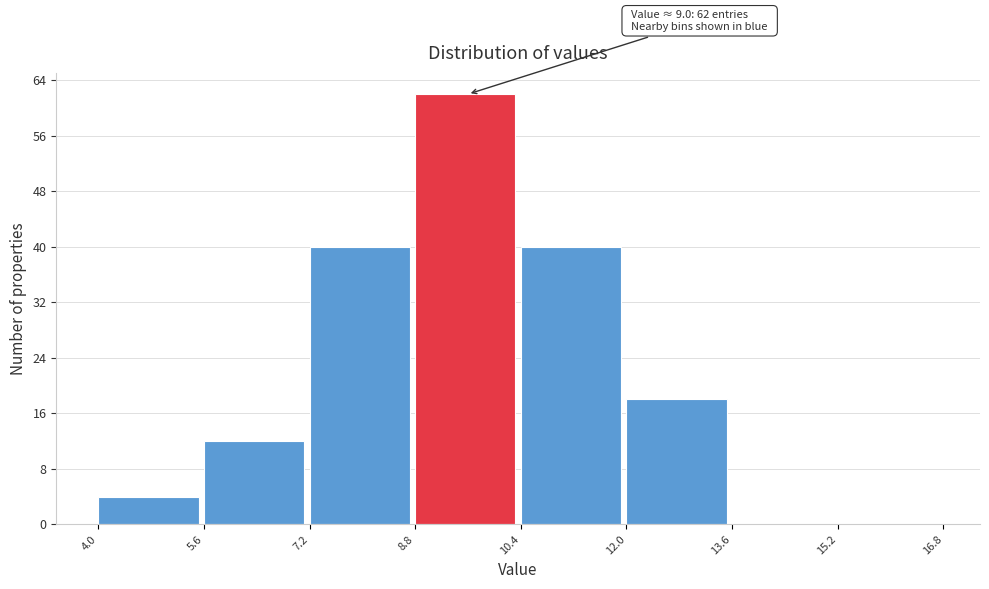

Which range on the x-axis has the tallest bar?

8.8 to 10.4